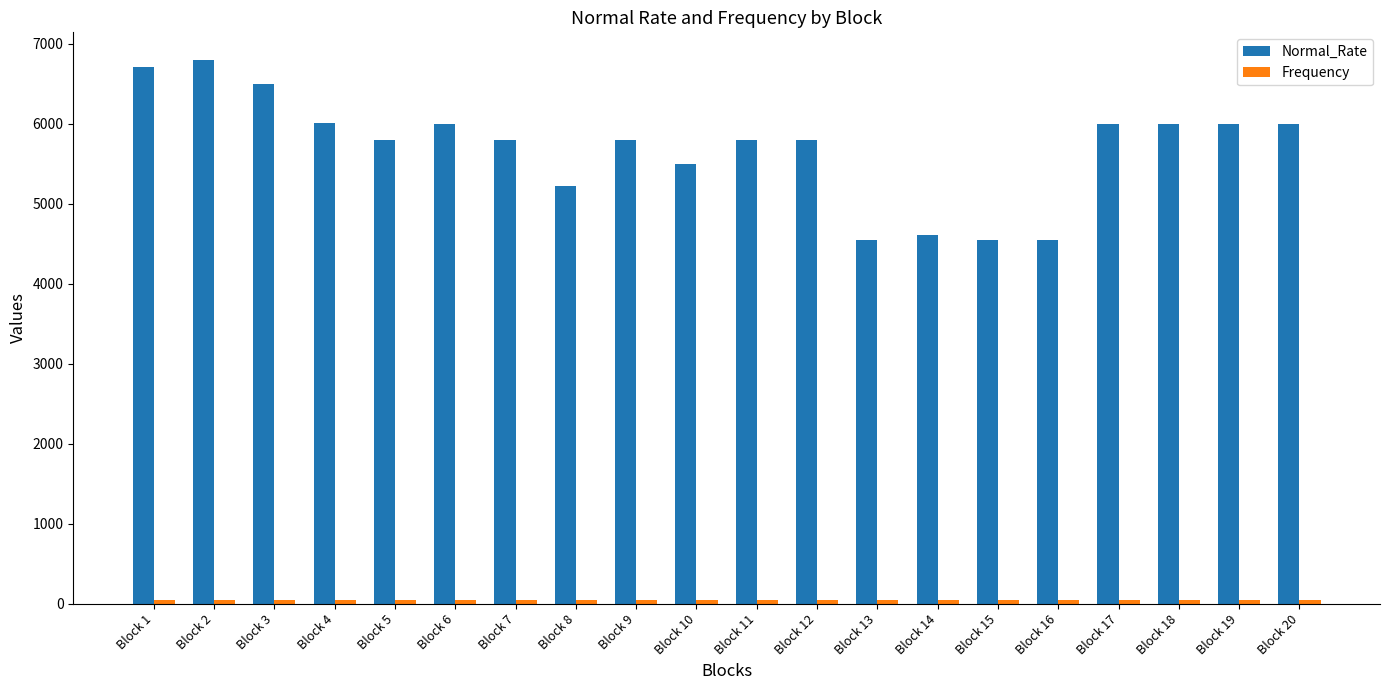

What is the sum of all Normal_Rate values?

113991.3